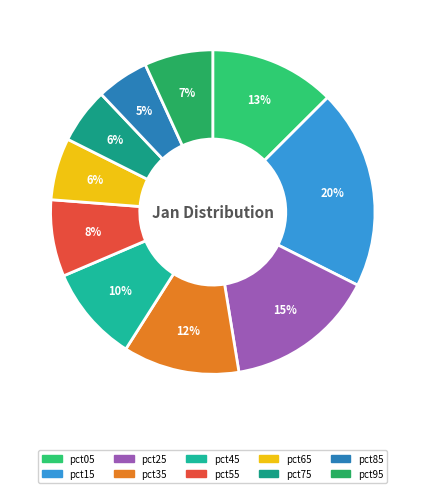

Rank the categories by value from highest to lowest.

pct15, pct25, pct05, pct35, pct45, pct55, pct95, pct65, pct75, pct85